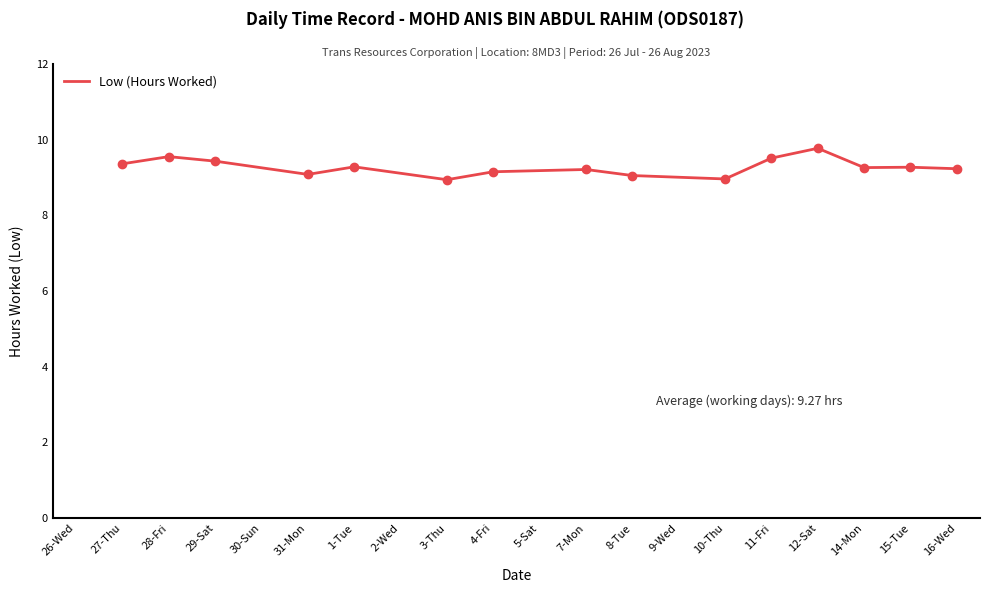

How many lines are shown in the chart?

1